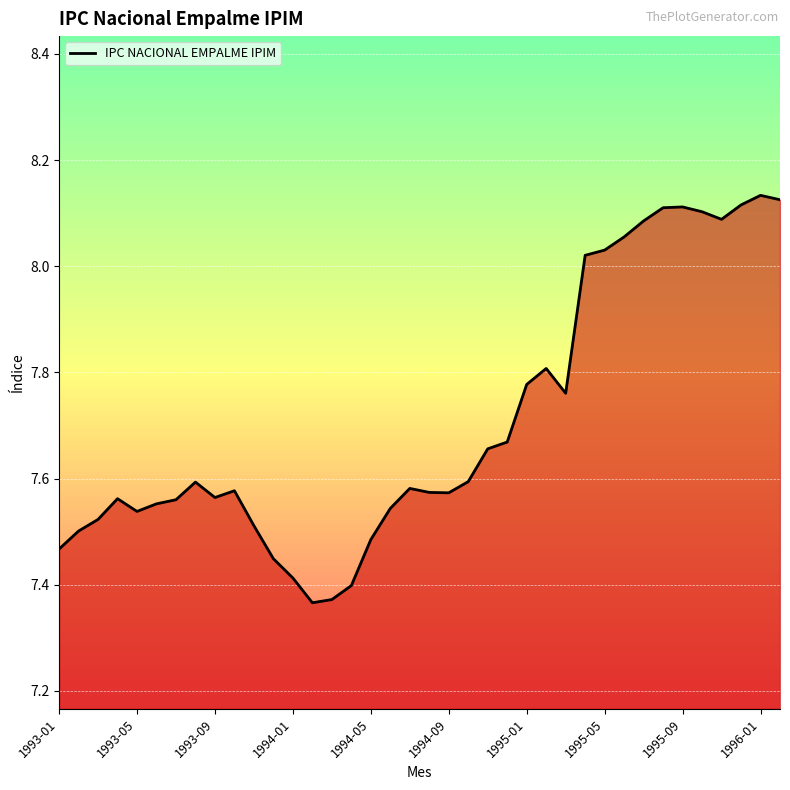

What is the difference between the maximum and minimum values?

0.8